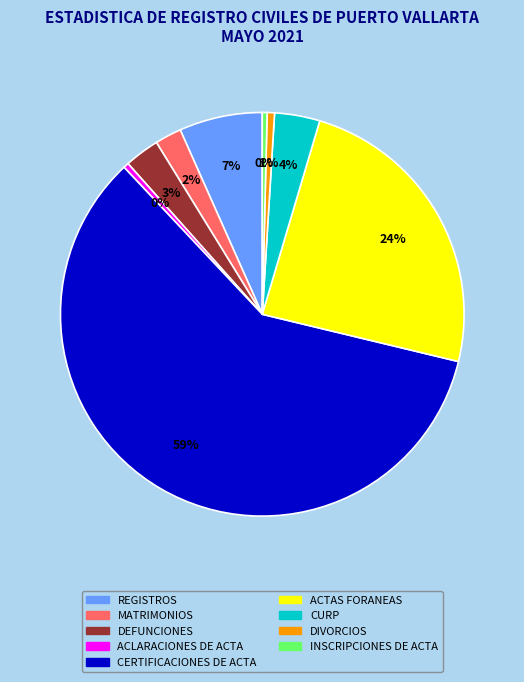

Which slice is the largest?

CERTIFICACIONES DE ACTA